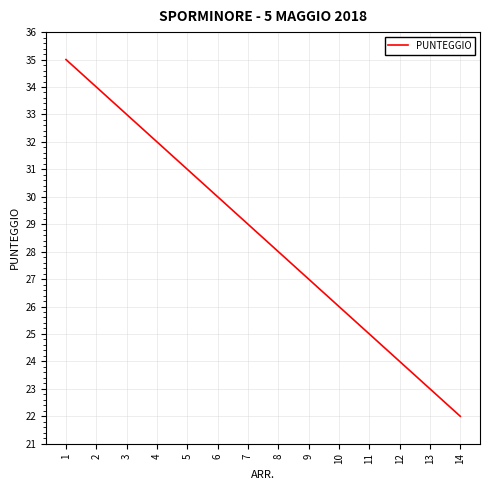

At which label does the data first exceed 29?

1